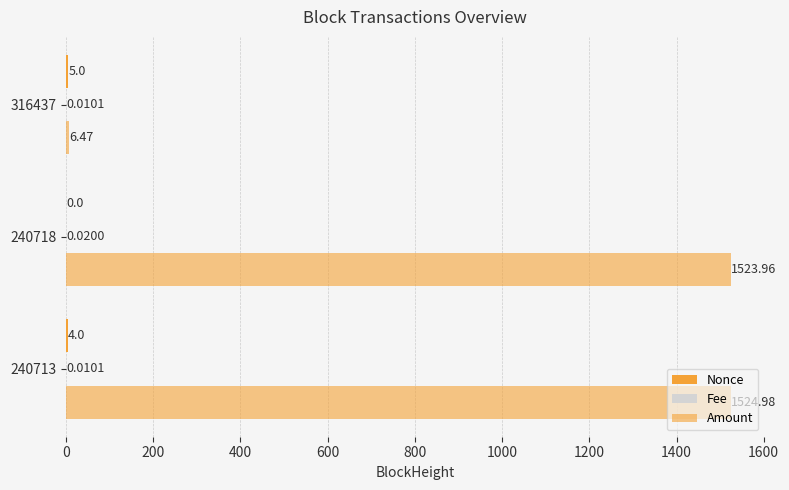

What is the value of the Amount bar at the 2nd from the left?

1524.0